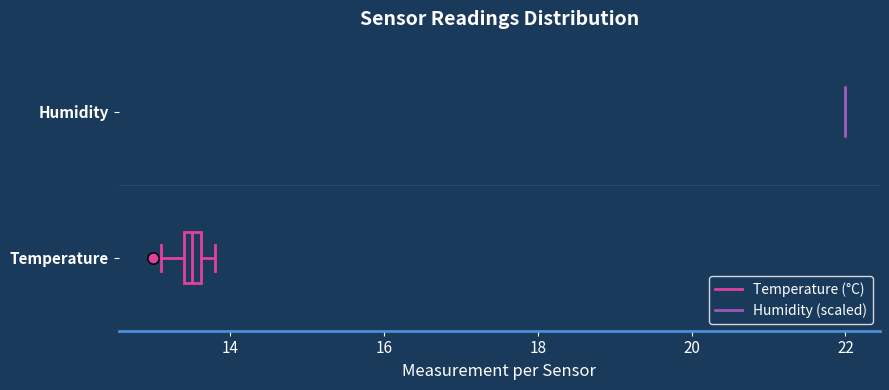

Comparing the boxes themselves (not the whiskers), which one is the widest?

Temperature